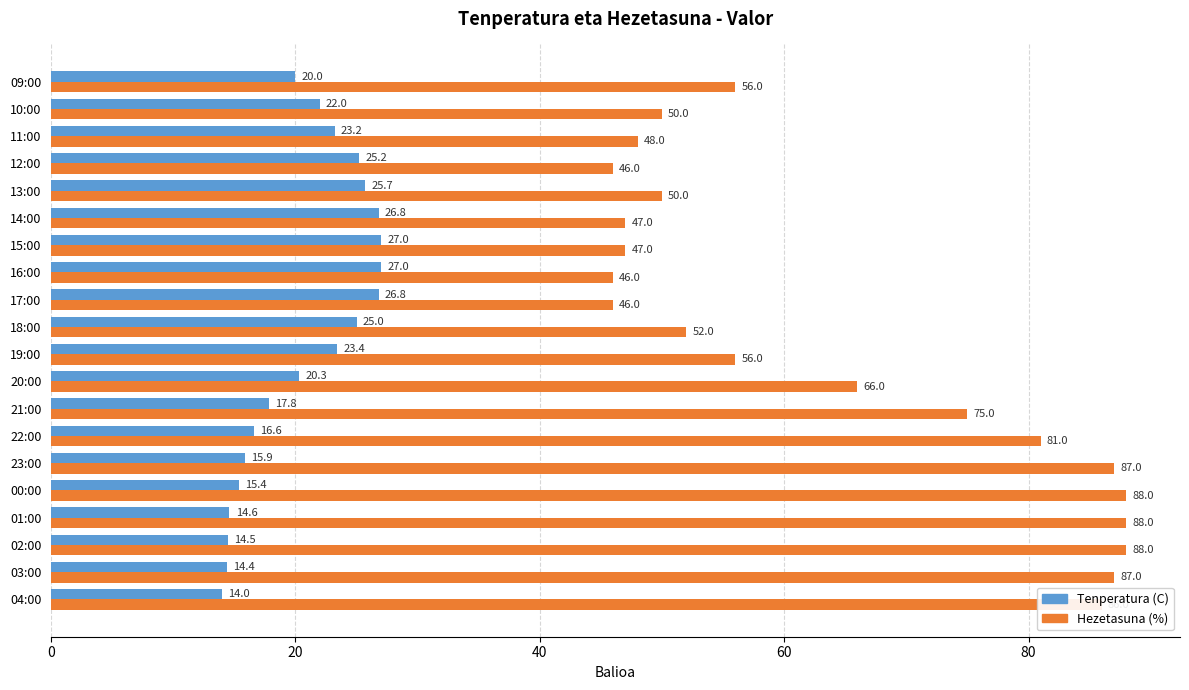

At which label is Hezetasuna (%) closest to 67?

20:00